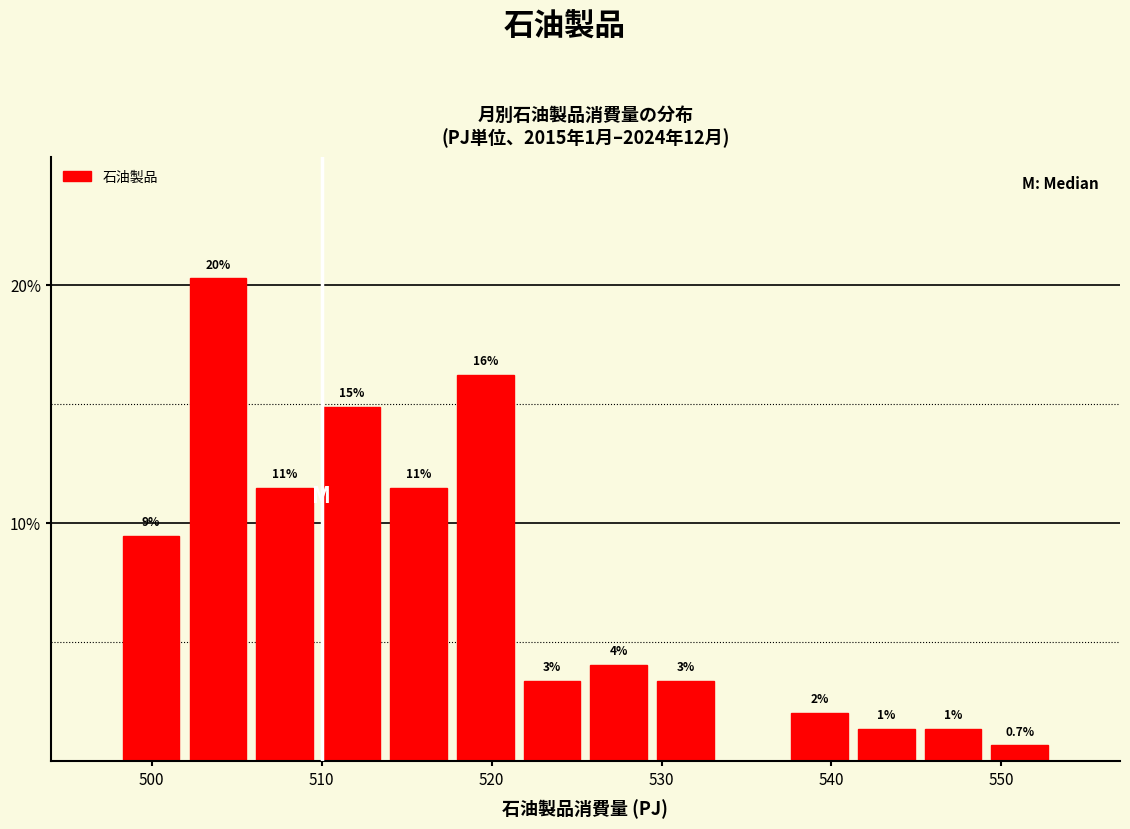

Read against the x-axis, roughly where is the centre of the tallest bar?

504